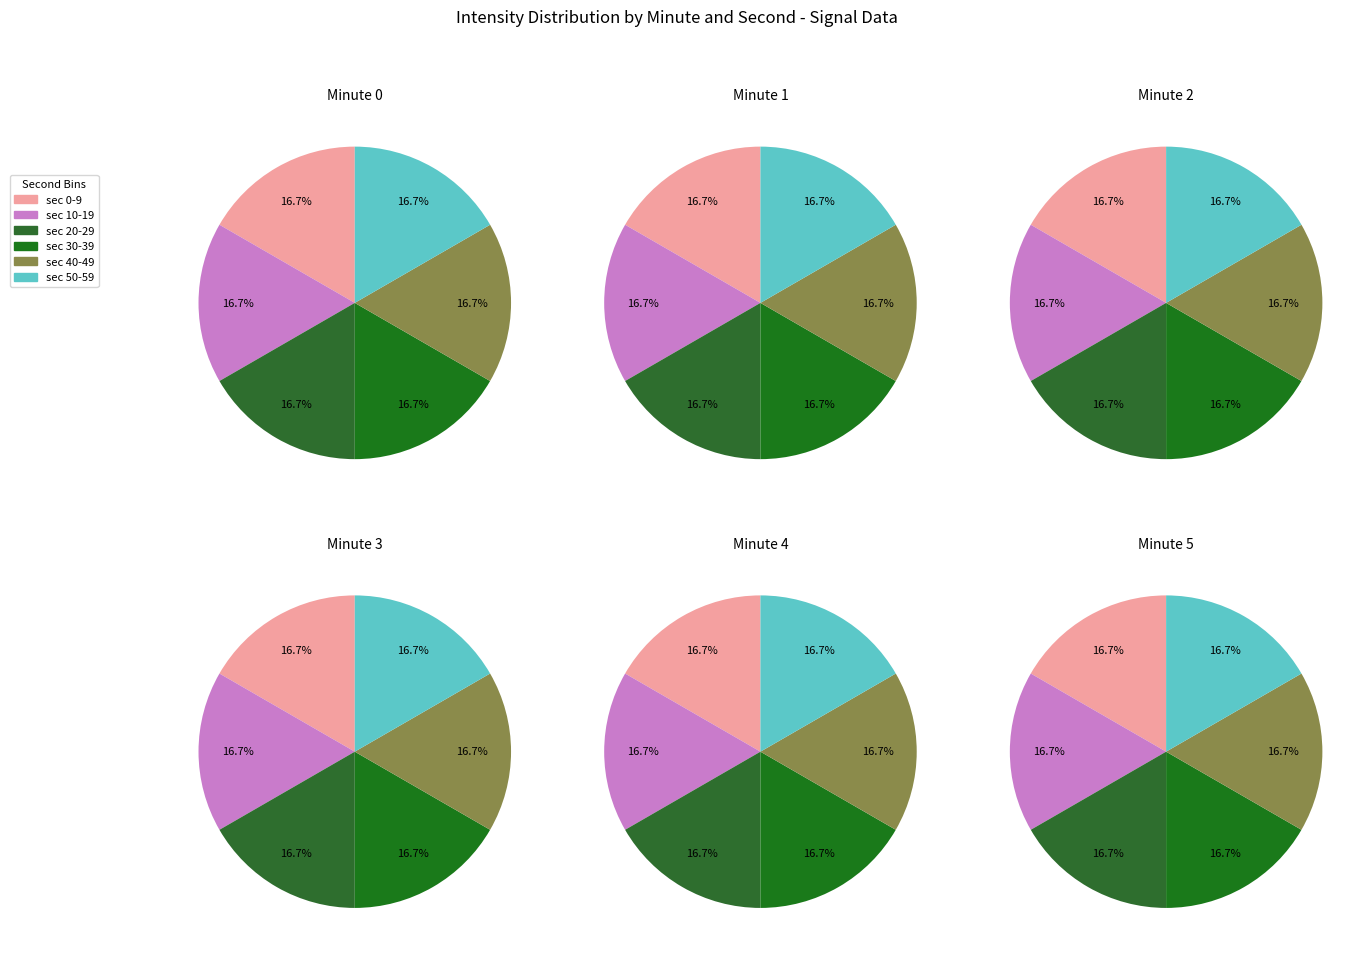

Does Minute 1 represent more than half of the total?

No